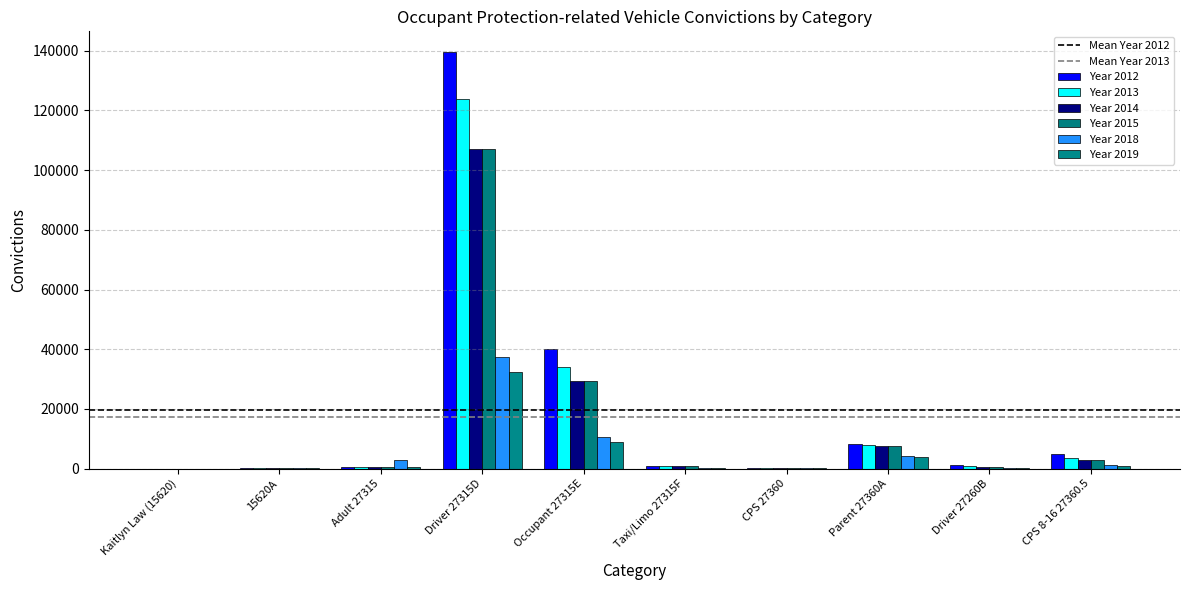

What is the total value across all series at Adult 27315?

5775